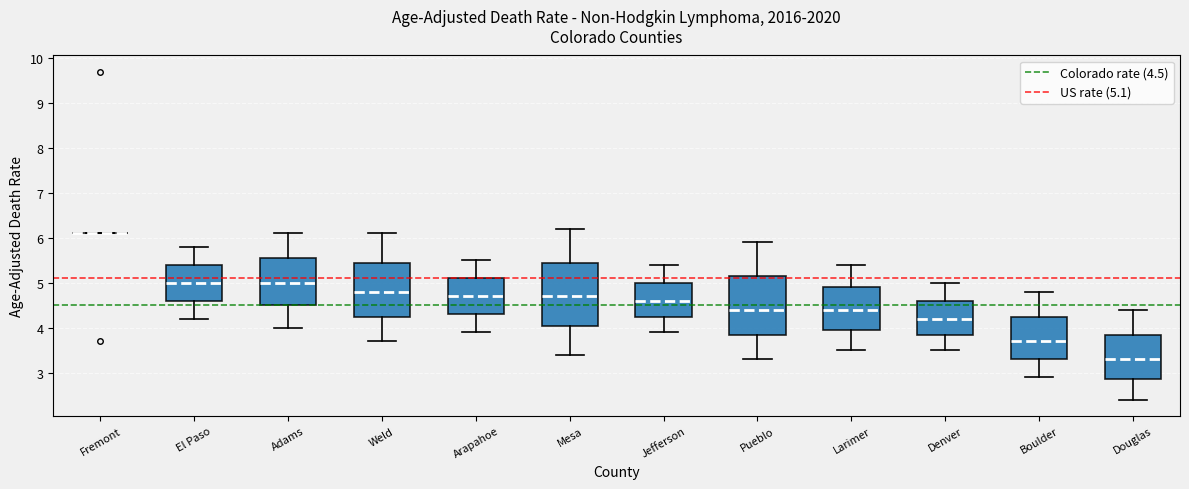

Reading left to right, read every box against the y-axis: the position of its median line, the range the box covers, and the ends of its whiskers. The values are not printed on the chart, so give them approximately, as read against the axis.

Fremont: box collapsed to a line at 6.1, whiskers 6.1 to 6.1
El Paso: median 5.0, box 4.6 to 5.4, whiskers 4.2 to 5.8
Adams: median 5.0, box 4.5 to 5.6, whiskers 4.0 to 6.1
Weld: median 4.8, box 4.3 to 5.5, whiskers 3.7 to 6.1
Arapahoe: median 4.7, box 4.3 to 5.1, whiskers 3.9 to 5.5
Mesa: median 4.7, box 4.1 to 5.5, whiskers 3.4 to 6.2
Jefferson: median 4.6, box 4.3 to 5.0, whiskers 3.9 to 5.4
Pueblo: median 4.4, box 3.9 to 5.2, whiskers 3.3 to 5.9
Larimer: median 4.4, box 4.0 to 4.9, whiskers 3.5 to 5.4
Denver: median 4.2, box 3.9 to 4.6, whiskers 3.5 to 5.0
Boulder: median 3.7, box 3.3 to 4.3, whiskers 2.9 to 4.8
Douglas: median 3.3, box 2.9 to 3.9, whiskers 2.4 to 4.4